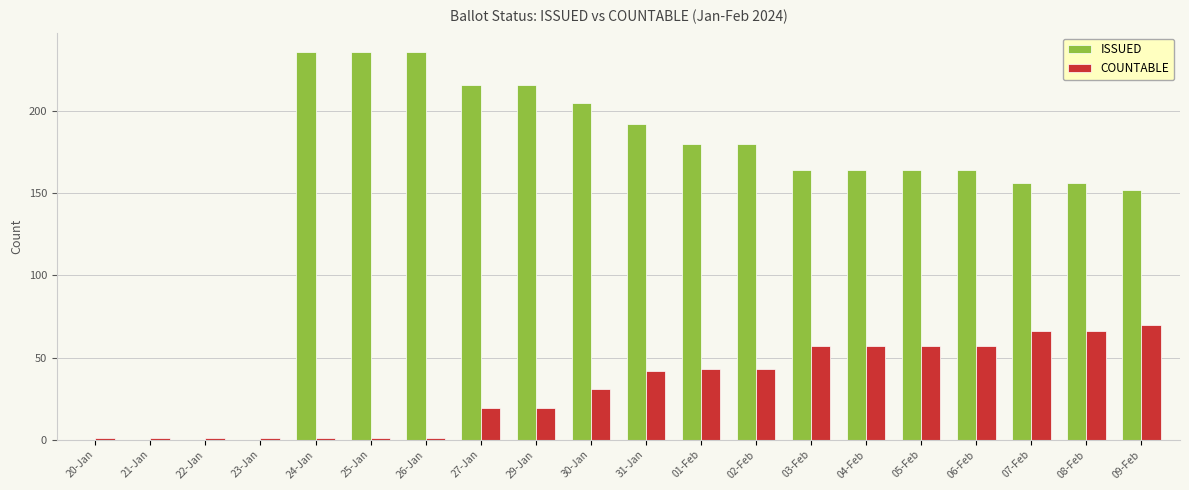

What is the maximum value shown in the chart?

236